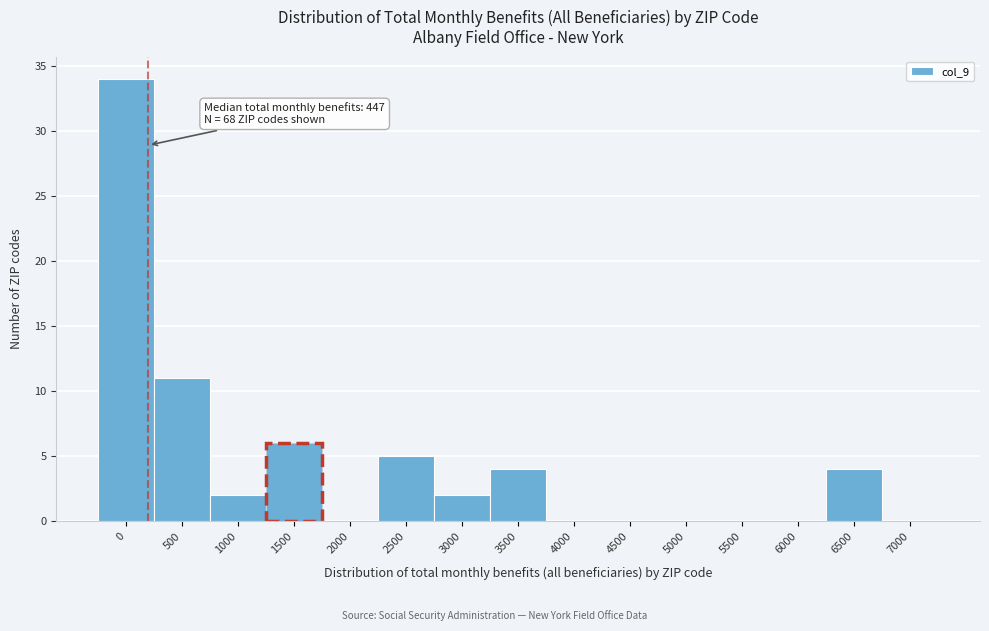

Reading left to right, list all the values displayed in this chart.

0=34	500=11	1000=2	1500=6	2000=0	2500=5	3000=2	3500=4	4000=0	4500=0	5000=0	5500=0	6000=0	6500=4	7000=0